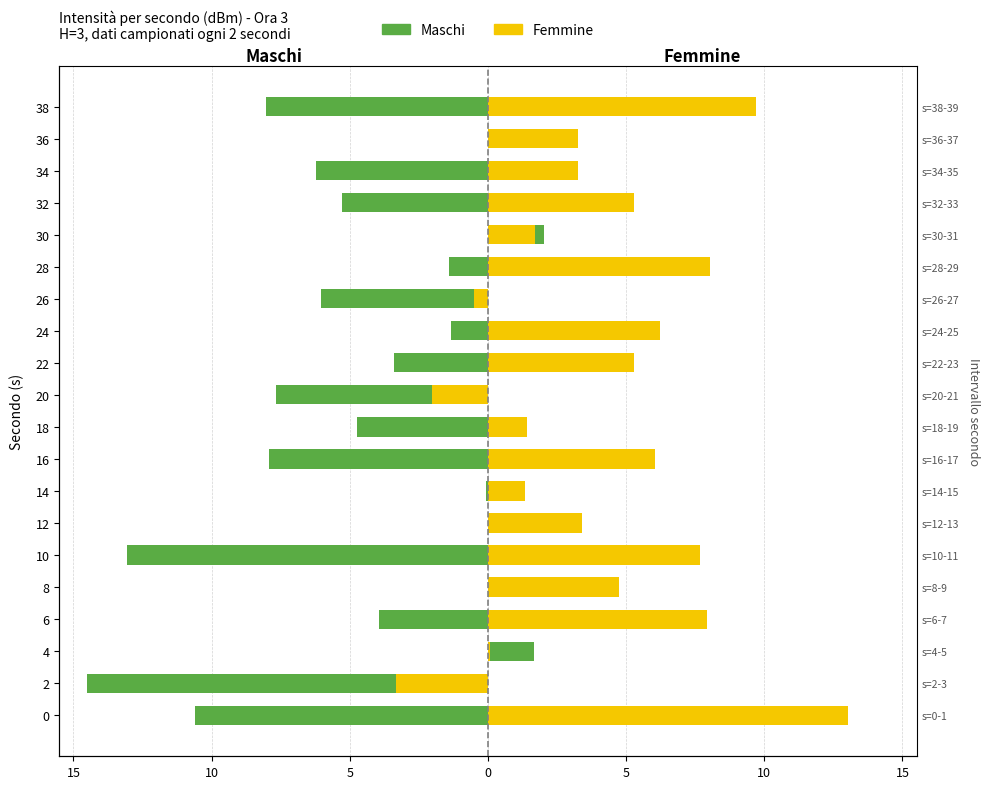

What are all the series names shown in the legend?

Maschi, Femmine